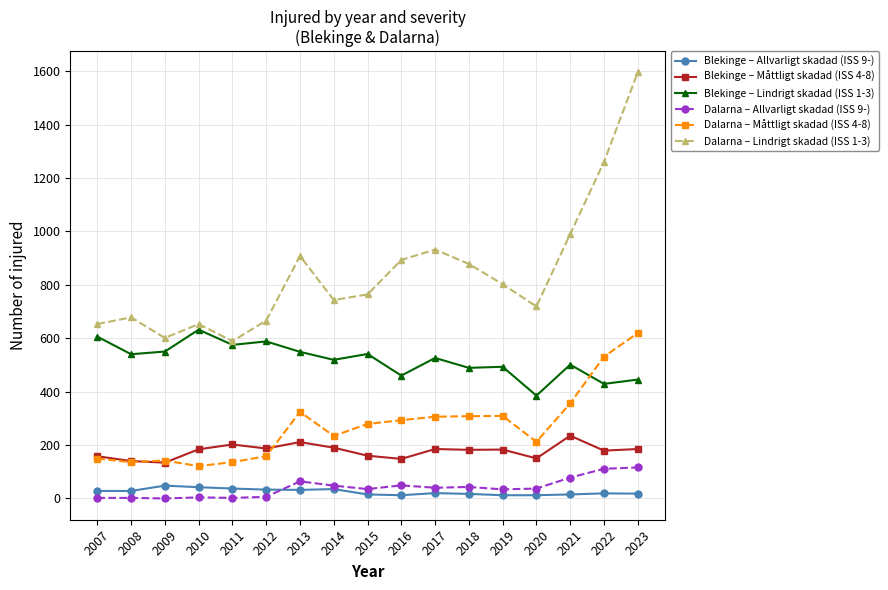

The value of Blekinge – Lindrigt skadad (ISS 1-3) at 2016 is 460. True or false?

True